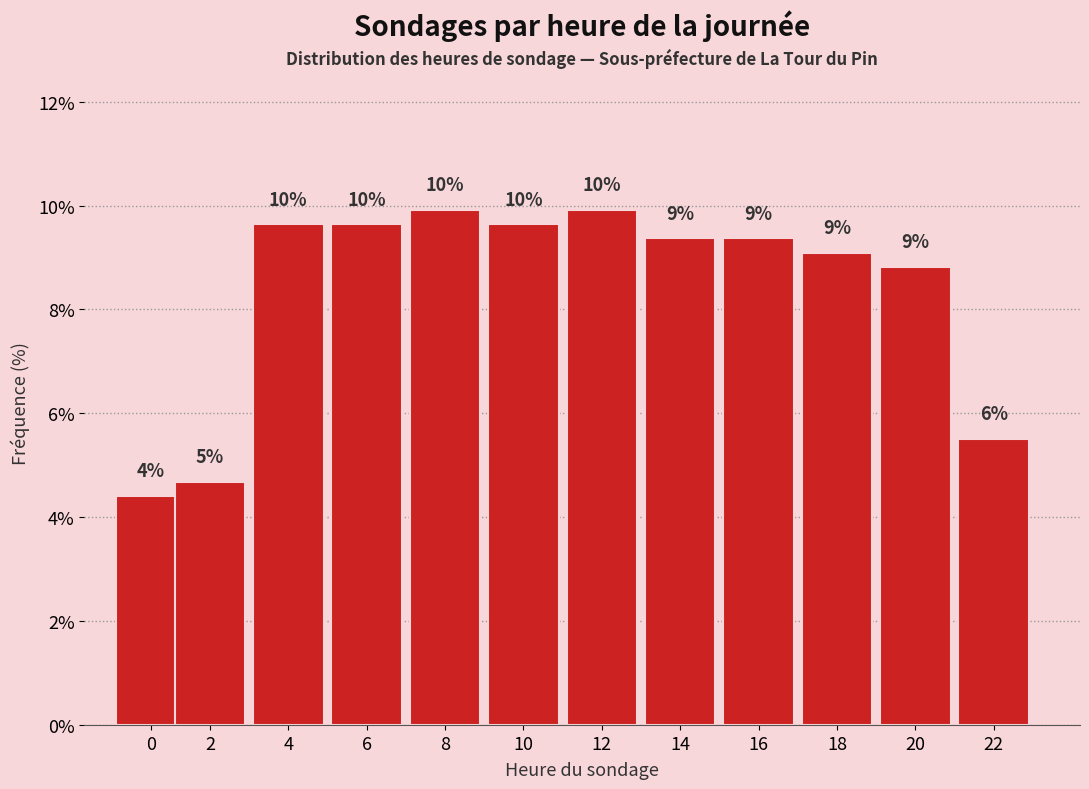

Does the chart contain any negative values?

No